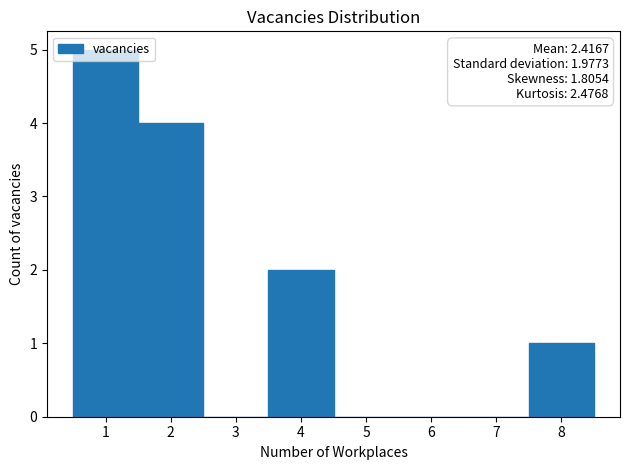

Over which range of the x-axis is the bar tallest?

0.5 to 1.5